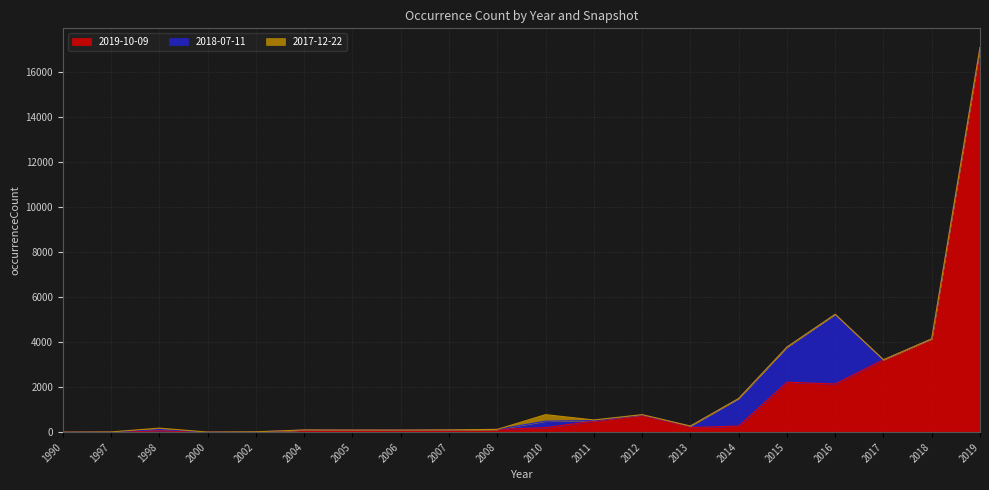

Reading right to left, what are all the values shown in this chart?

2019-10-09: 17064	4142	3212	2139	2216	268	206	759	488	200	124	102	87	93	95	6	5	60	4	1
2018-07-11: 0	0	0	3093	1560	1227	67	10	27	289	0	0	3	0	2	6	0	60	4	0
2017-12-22: 0	0	0	0	0	0	0	10	27	289	0	0	3	0	2	6	0	60	4	0